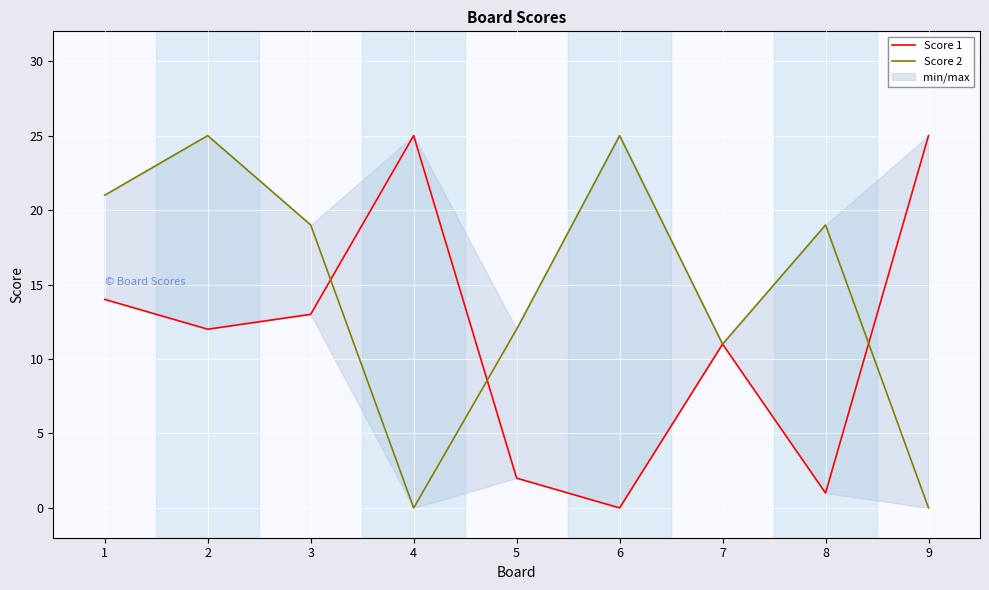

Reading right to left, transcribe all the data shown in this chart.

Score 1: 9=25	8=1	7=11	6=0	5=2	4=25	3=13	2=12	1=14
Score 2: 9=0	8=19	7=11	6=25	5=12	4=0	3=19	2=25	1=21